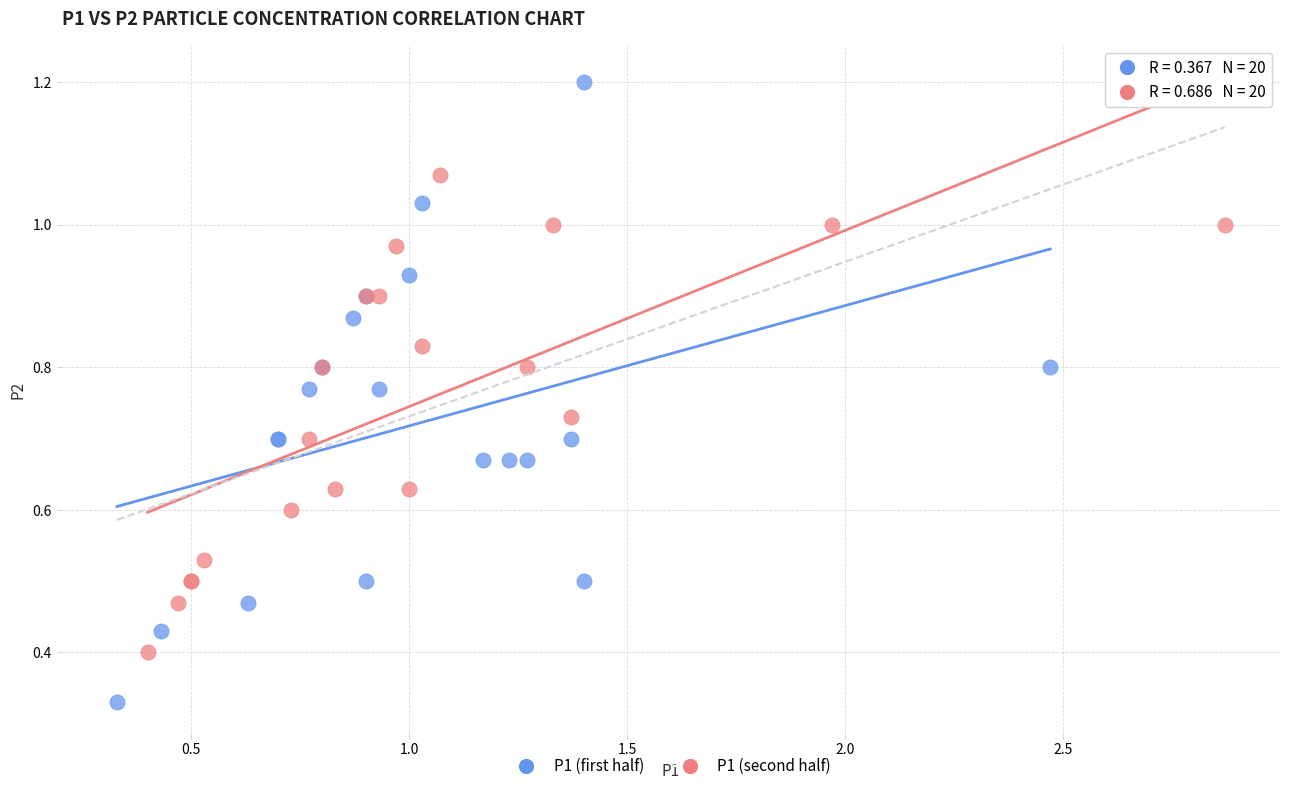

What are all the series names shown in the legend?

P1 (first half), P1 (second half)